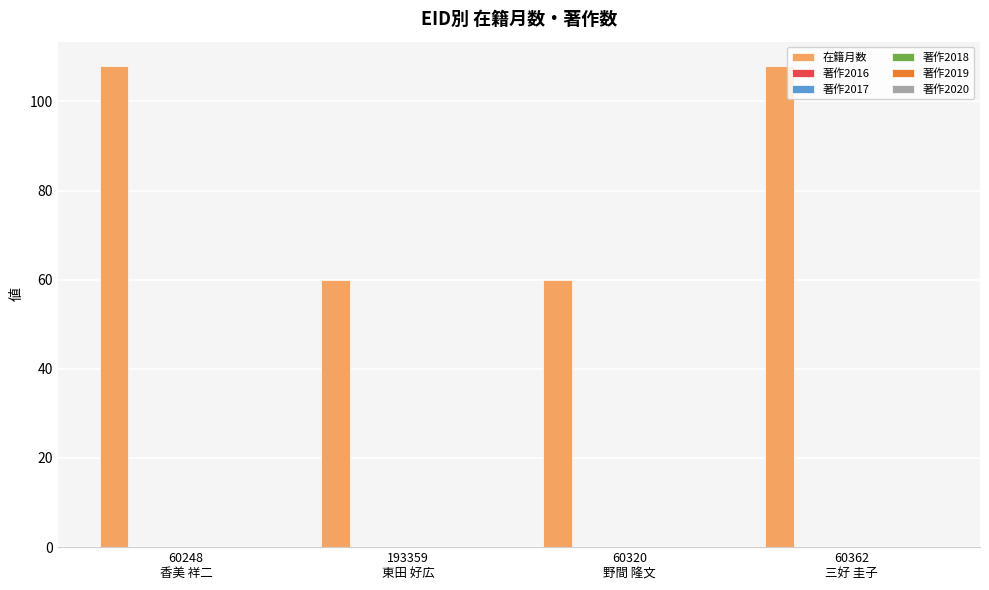

Reading right to left, transcribe all the data shown in this chart.

108	60	60	108